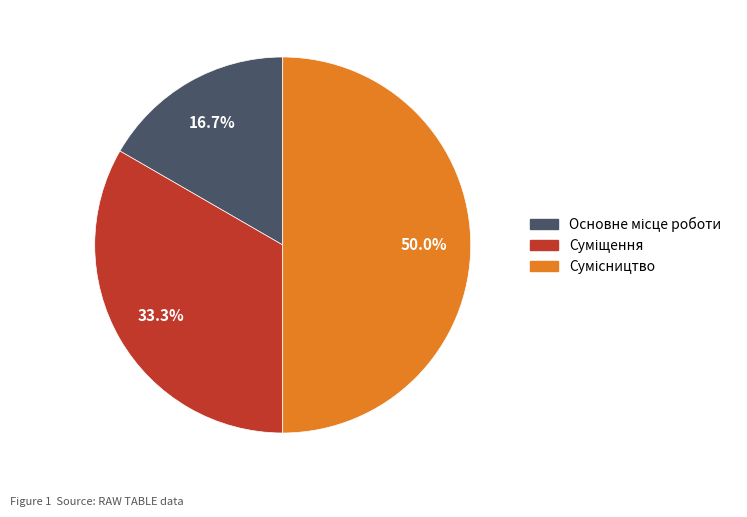

What is the change in value from Основне місце роботи to Суміщення?

+1